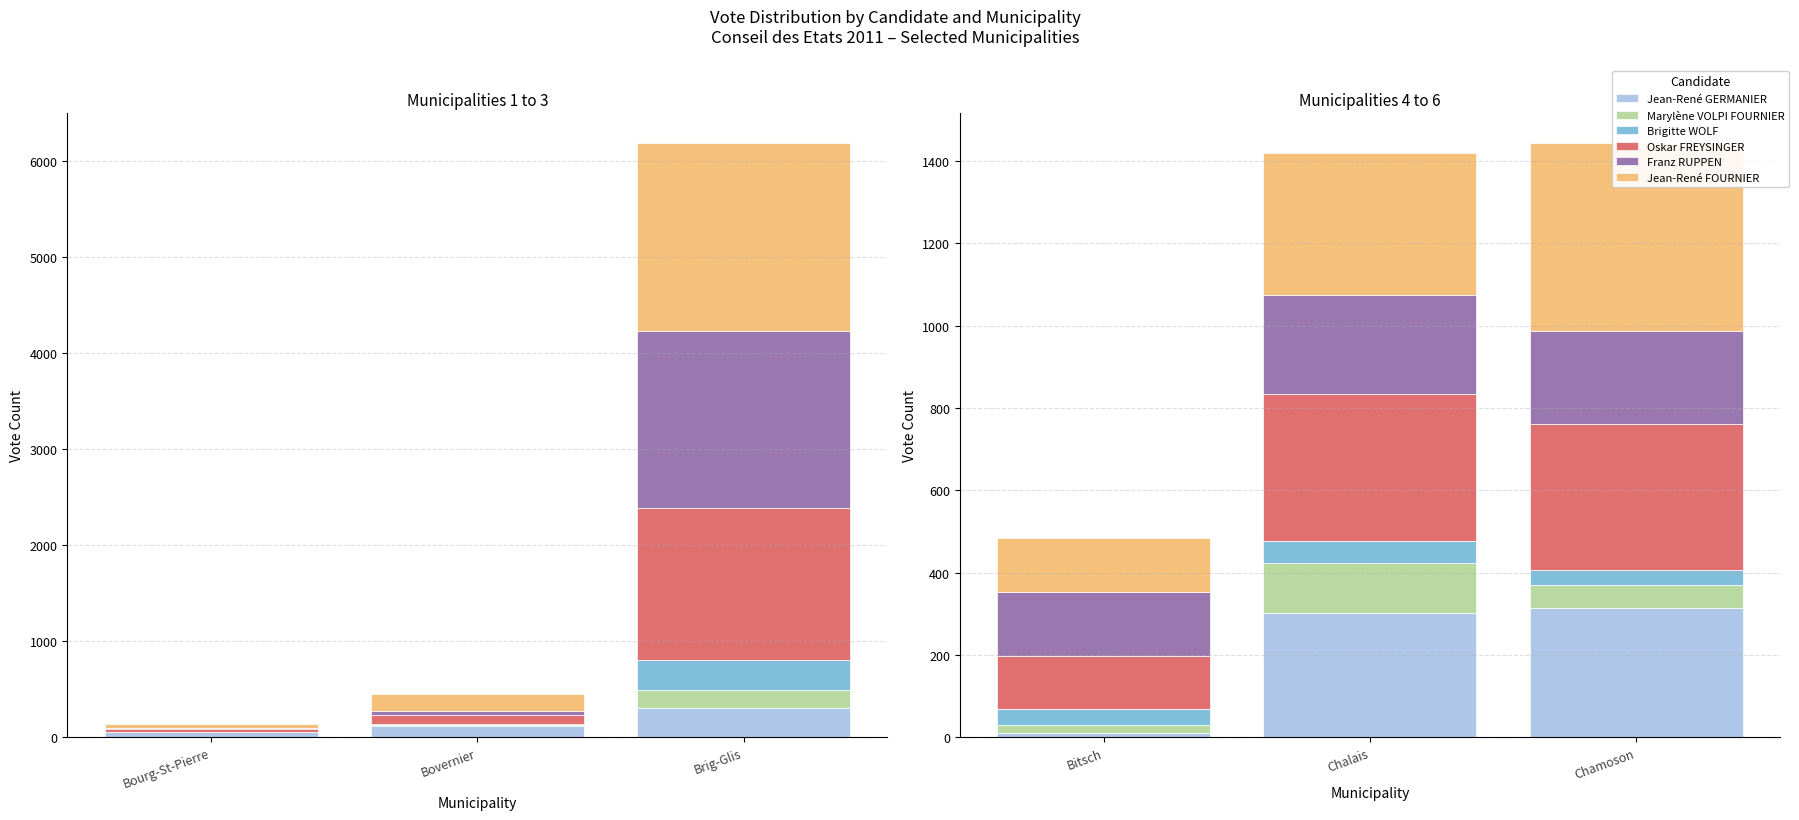

At which category is the sum across all series the highest?

Chamoson